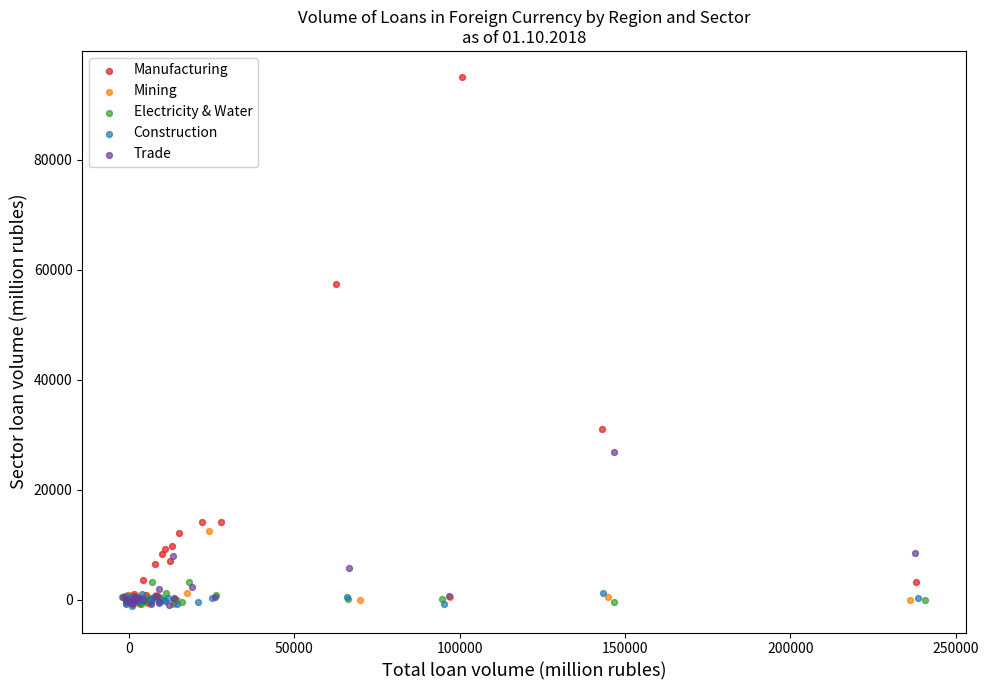

Which series reaches the maximum Y coordinate?

Manufacturing